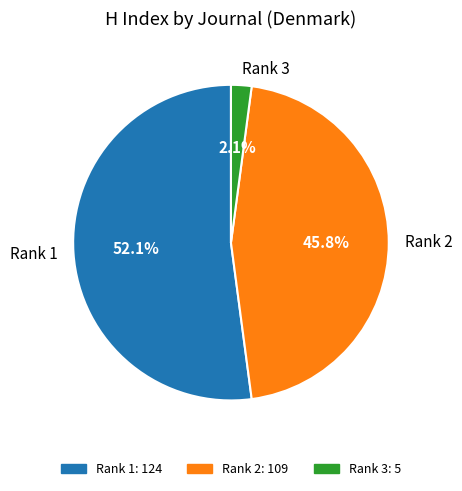

Between Rank 1 and Rank 3, which is larger?

Rank 1